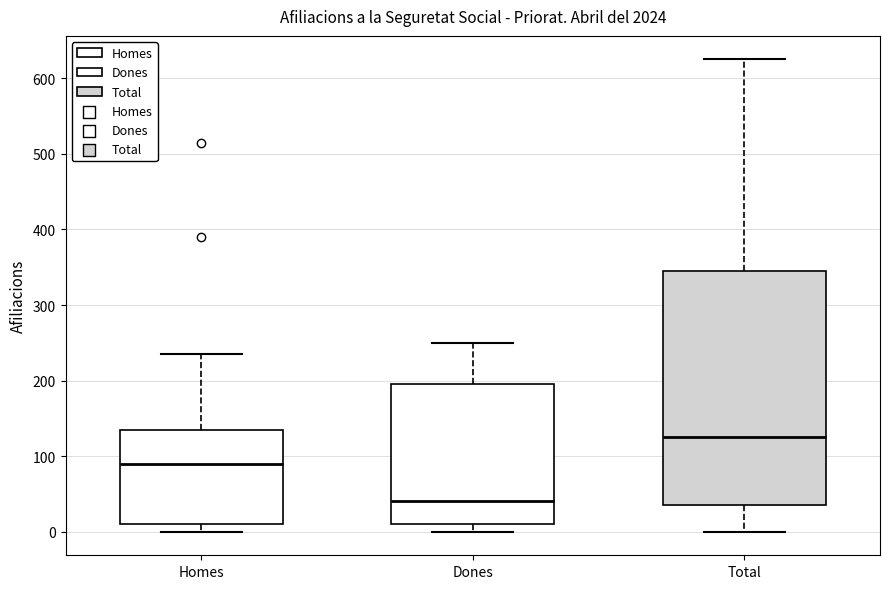

Which box's median line is the highest?

Total